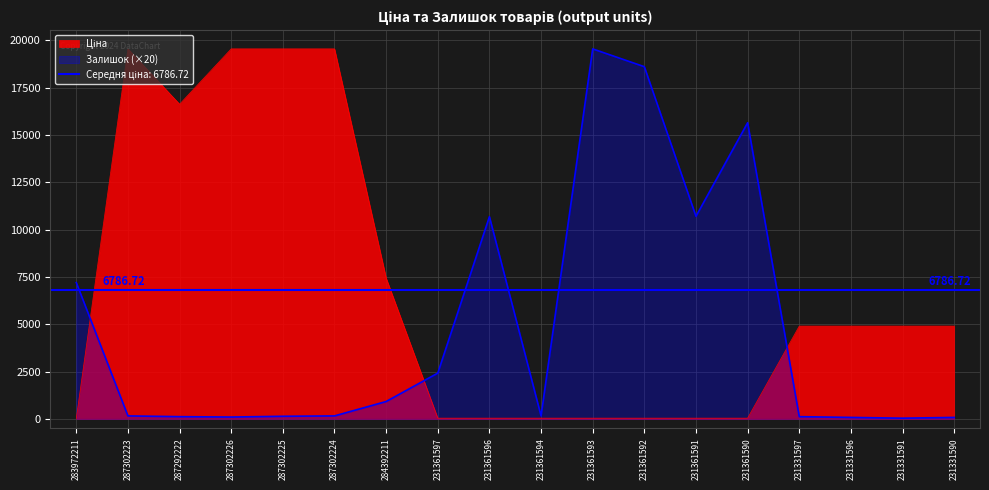

What is the sum of all Залишок values?

86860.0